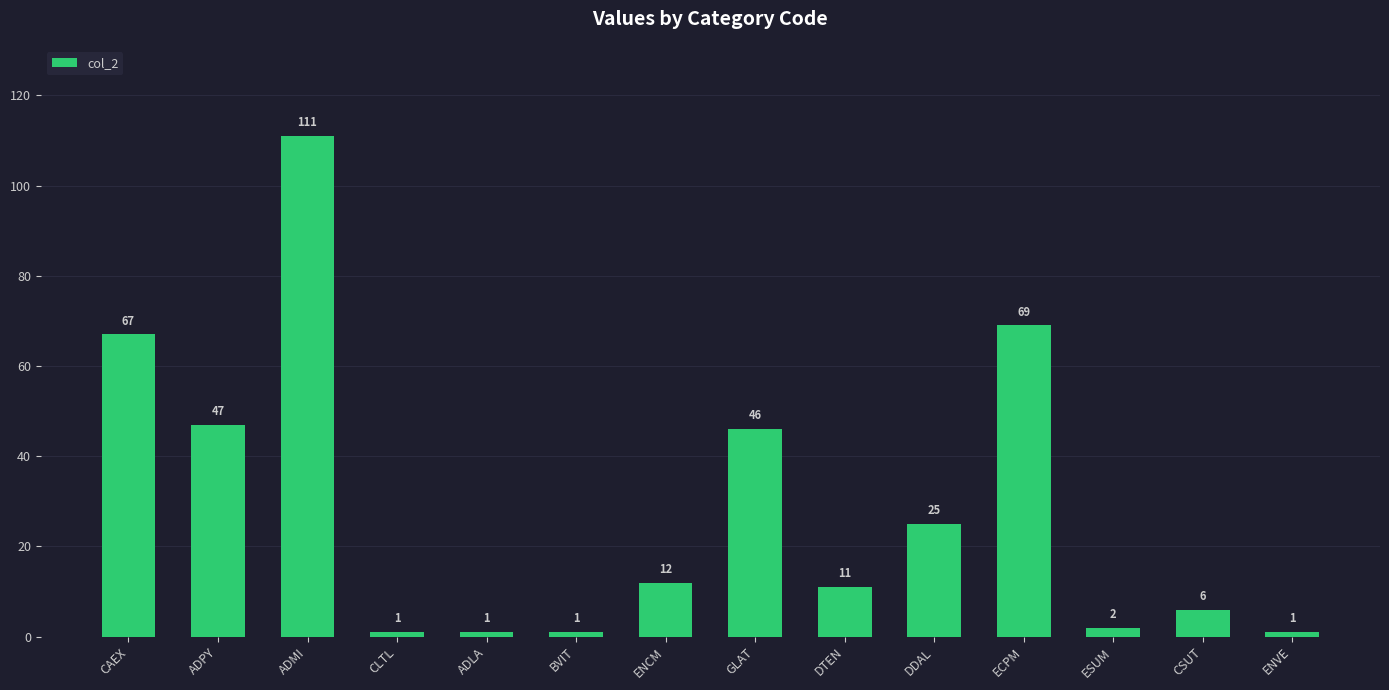

What is the label of the 1st bar from the right?

ENVE